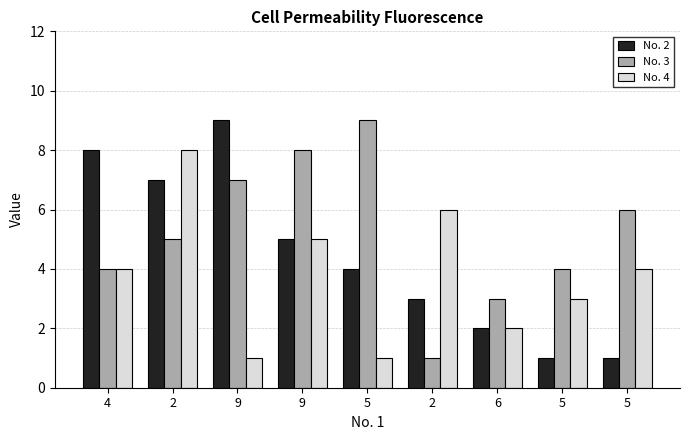

How many distinct data groups are displayed?

3